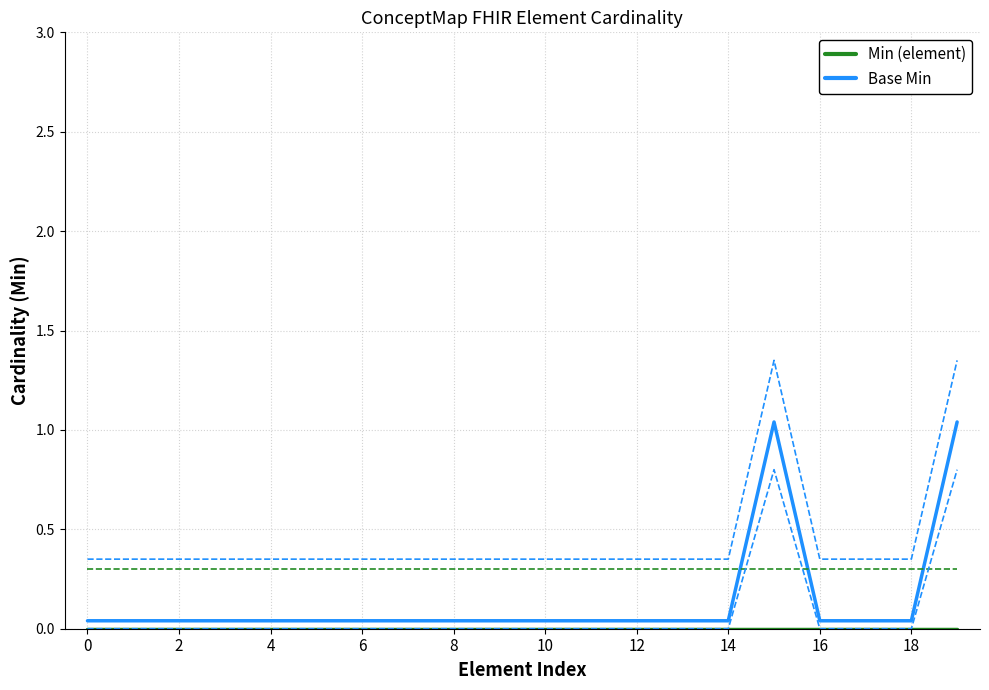

Between 11 and 17, which is larger?

11